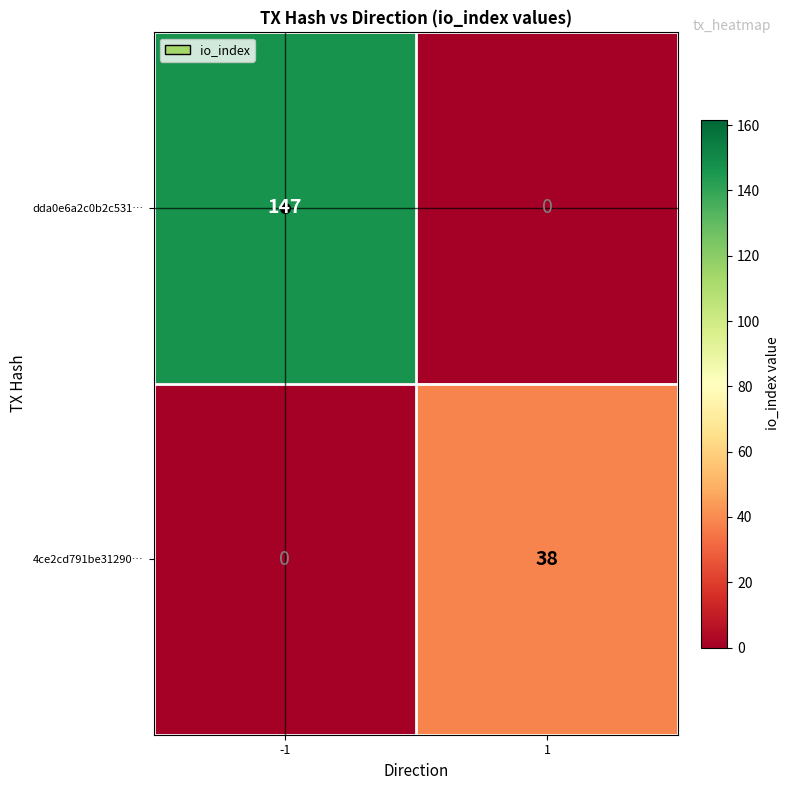

Which series has the widest spread of values?

dda0e6a2c0b2c531…